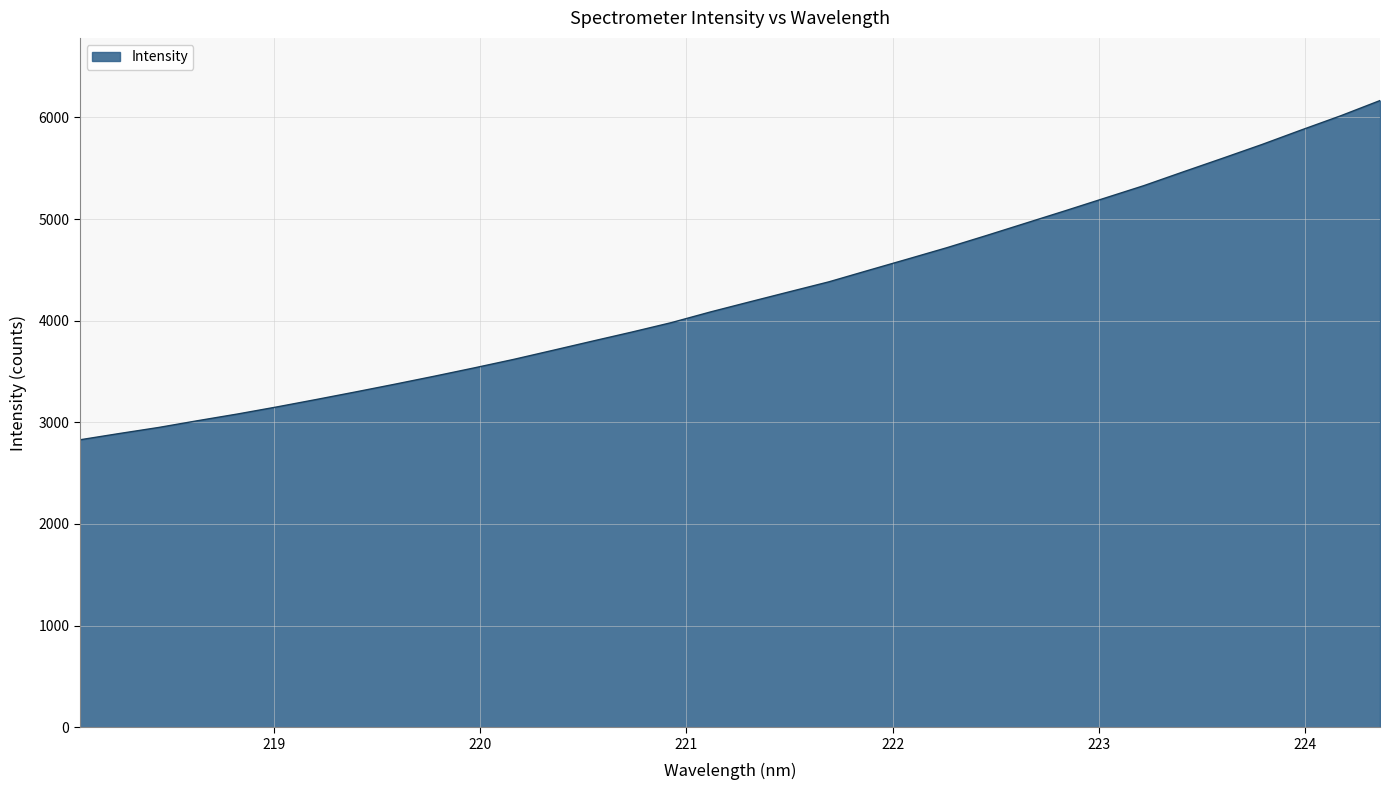

What is the difference between the maximum and minimum values?

3338.1